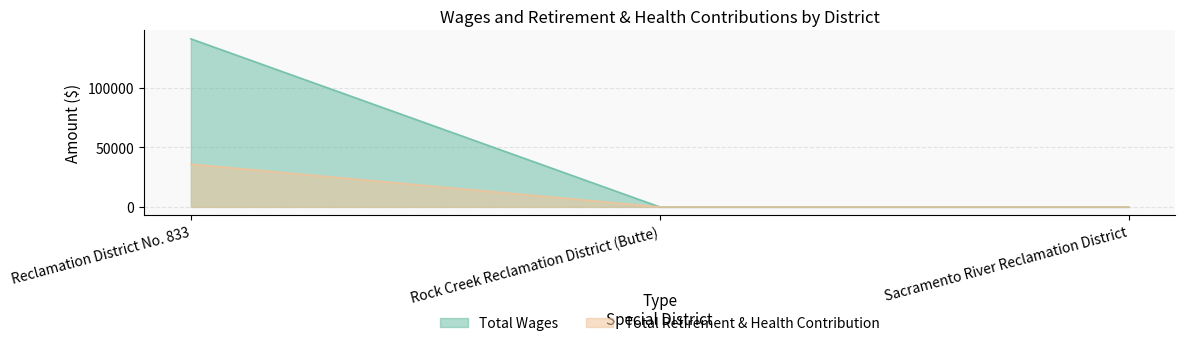

Is it true that Total Wages equals 58228 at Reclamation District No. 833?

False